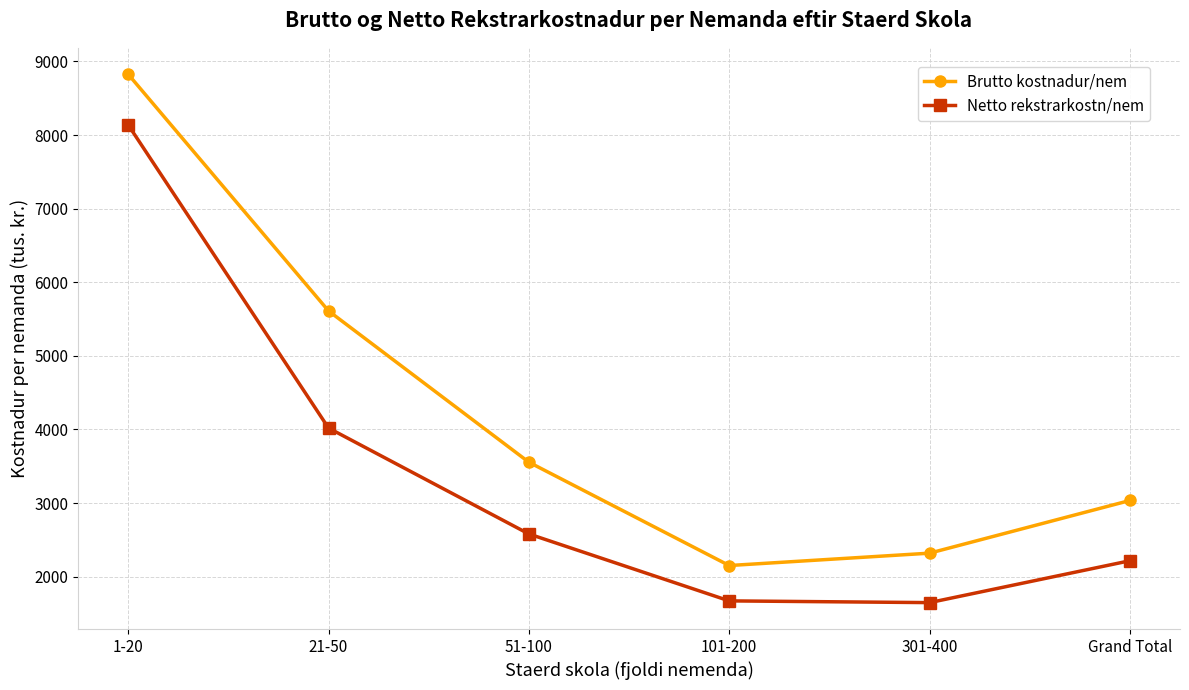

What value does the Brutto kostnadur/nem series have at 51-100?

3555.0